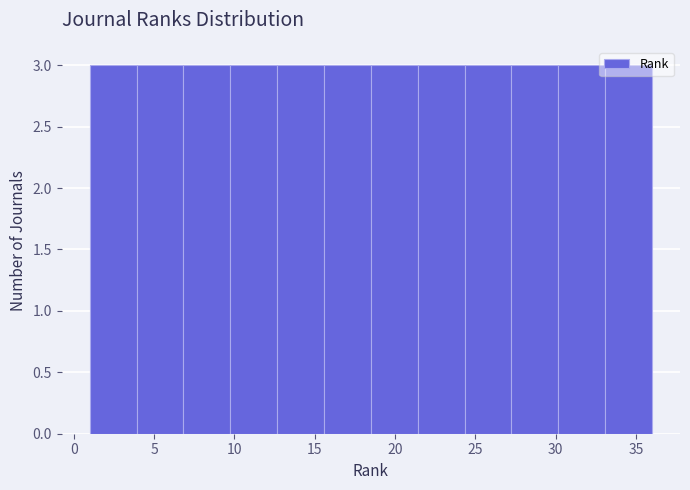

Reading left to right, list every bar in this chart as the range it spans on the x-axis followed by its height. Neither the bar edges nor the heights are printed on the chart, so give them approximately, as read against the axes.

1.0 to 4.0: 3
4.0 to 7.0: 3
7.0 to 10.0: 3
10.0 to 12.5: 3
12.5 to 15.5: 3
15.5 to 18.5: 3
18.5 to 21.5: 3
21.5 to 24.5: 3
24.5 to 27.5: 3
27.5 to 30.0: 3
30.0 to 33.0: 3
33.0 to 36.0: 3